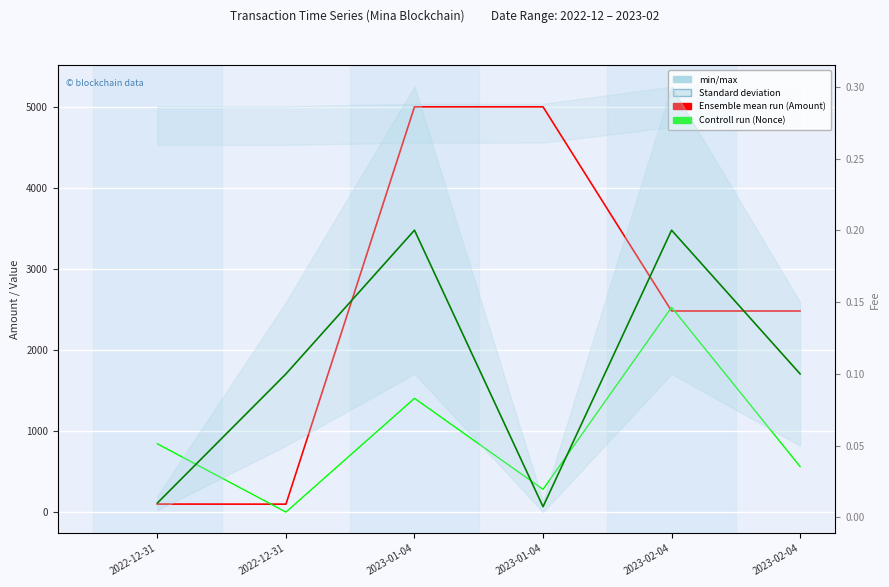

Reading left to right, extract all data points from this chart.

Amount: 99.0	97.9	4999.8	4999.8	2481.0	2480.9
Controll run: 842.1	0.0	1403.6	280.7	2526.4	561.4
Fee: 0.0	0.1	0.2	0.0	0.2	0.1